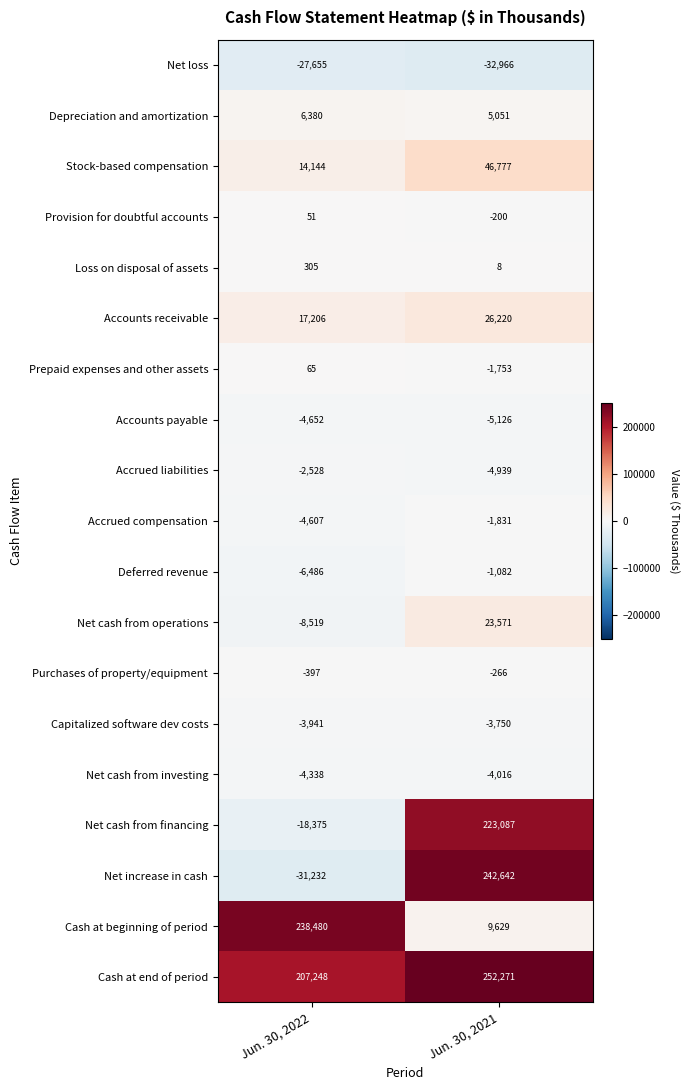

Count the number of data series in this chart.

19